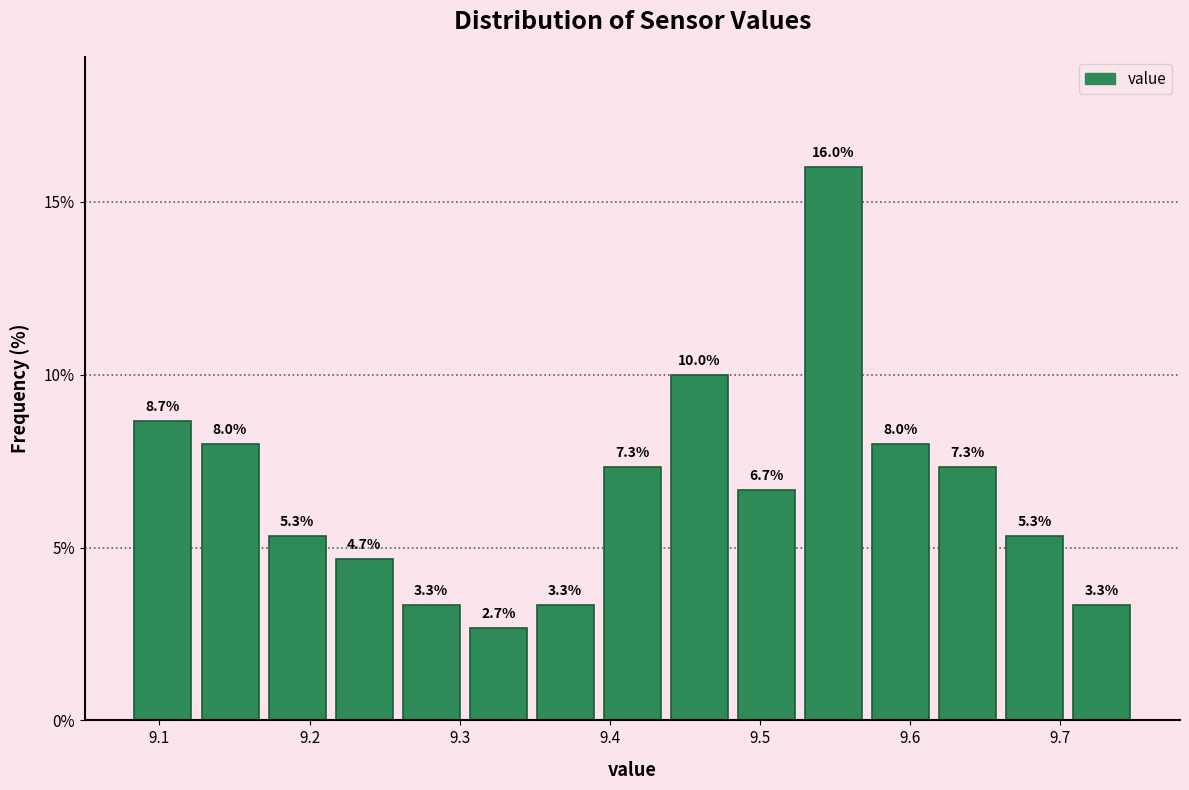

Over which range of the x-axis is the bar tallest?

9.53 to 9.57